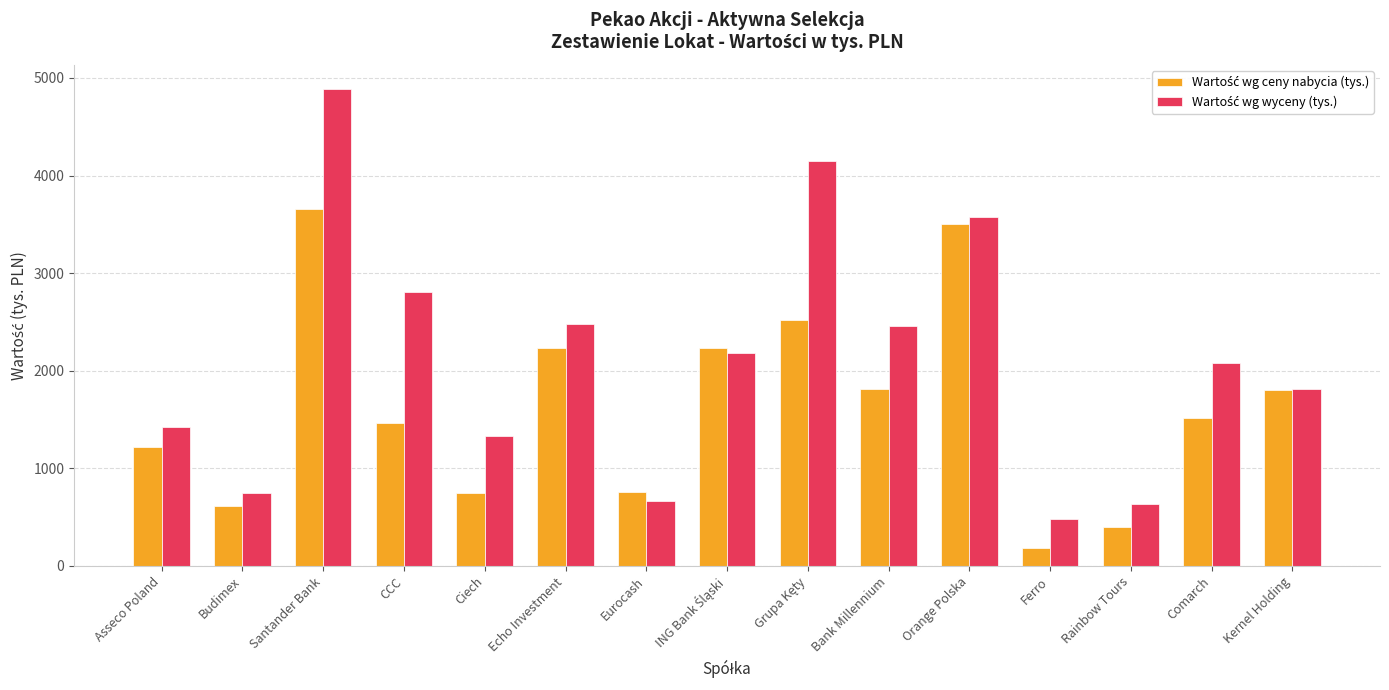

How many data points does each series have?

15